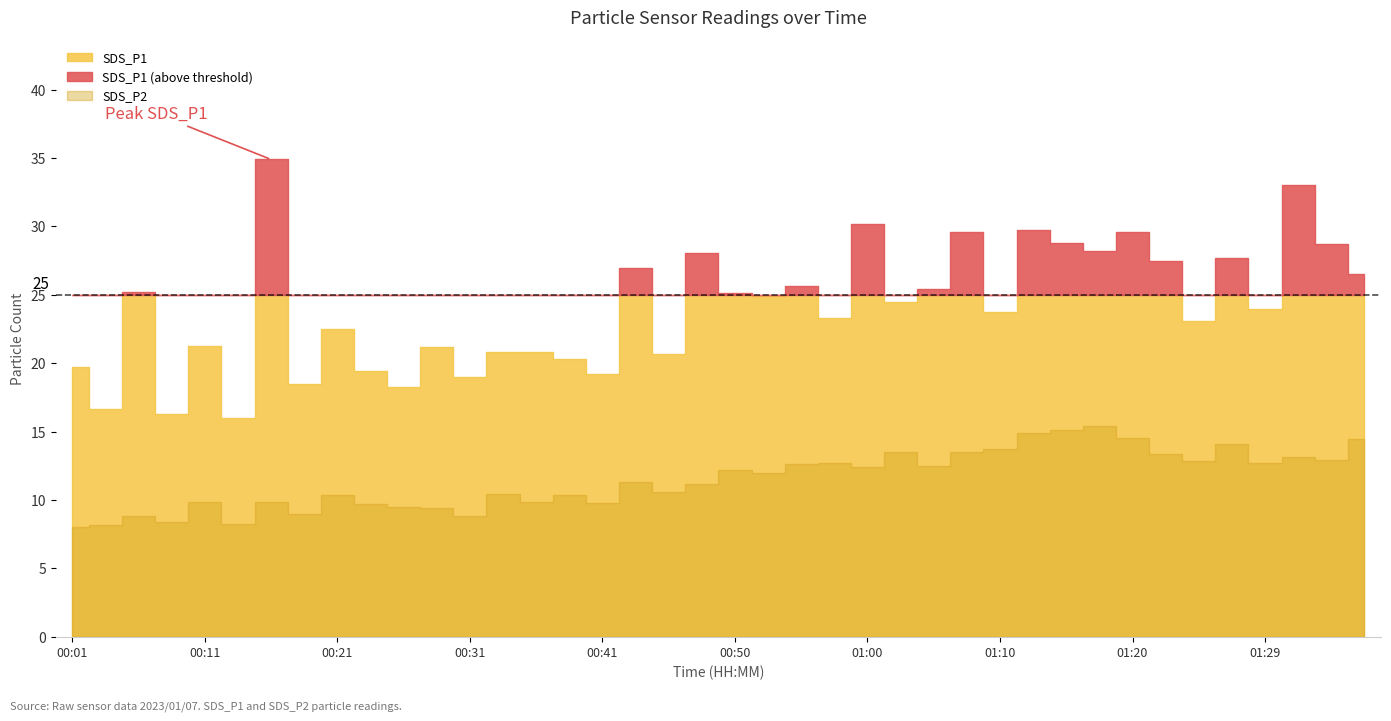

The SDS_P2 series shows 2.7 at 00:18. True or false?

False